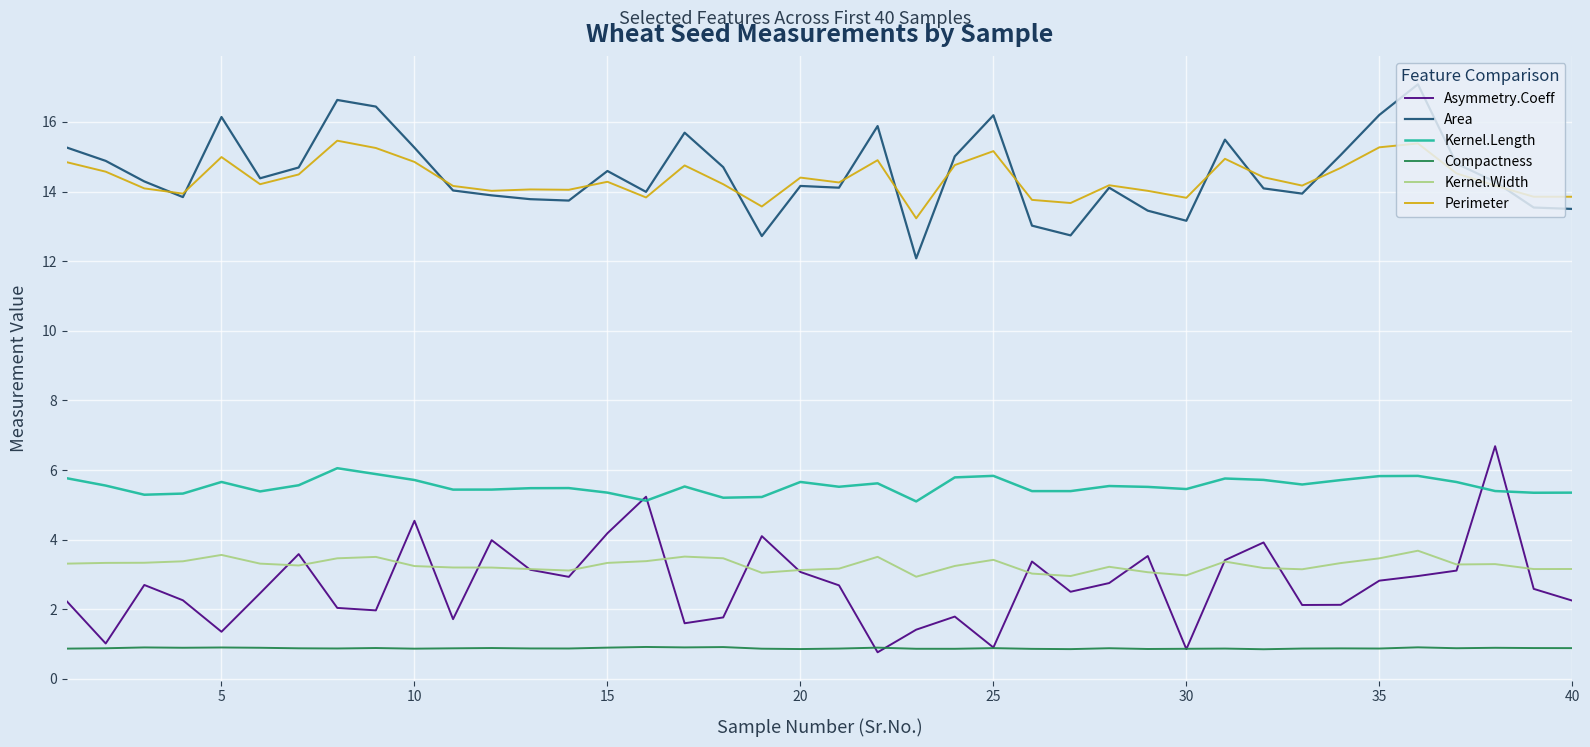

Which series has the largest range (max minus min)?

Asymmetry.Coeff